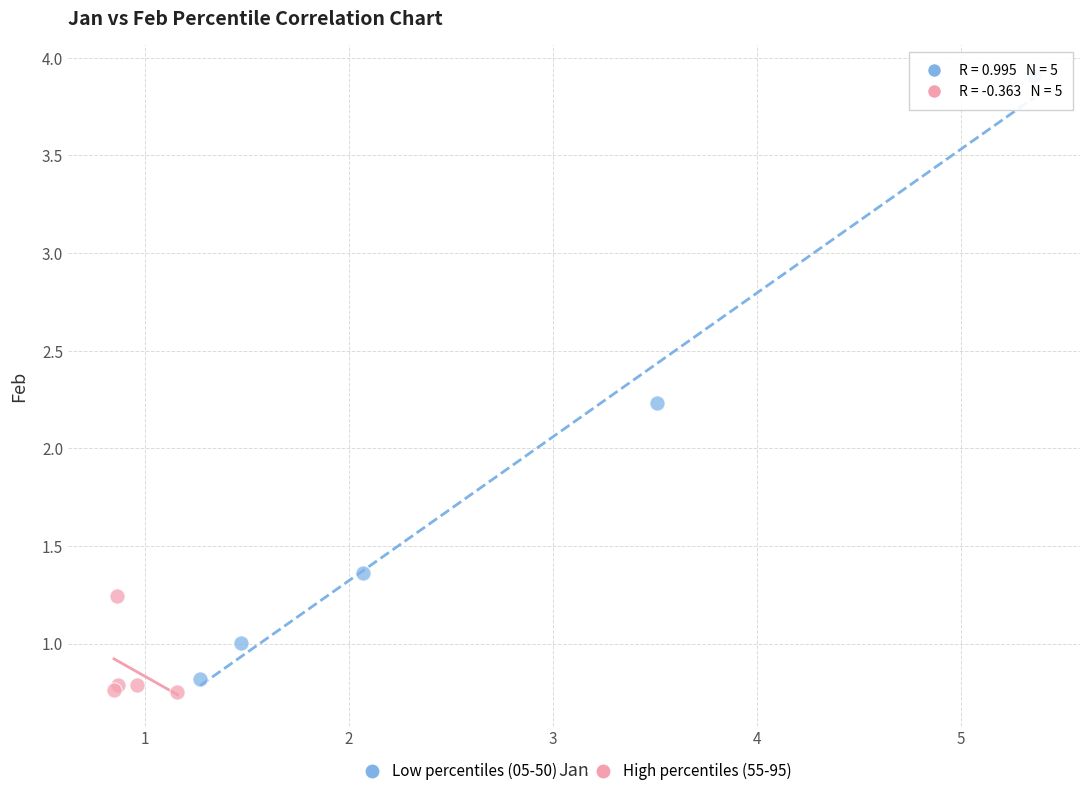

Which series contains the highest Y value?

Low percentiles (05-50)